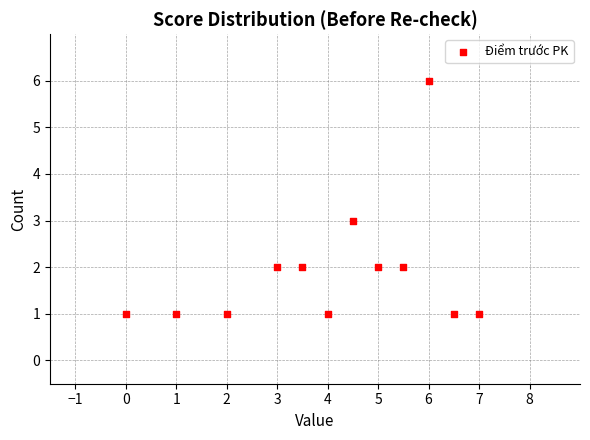

What is the range of Y values (max minus min)?

5